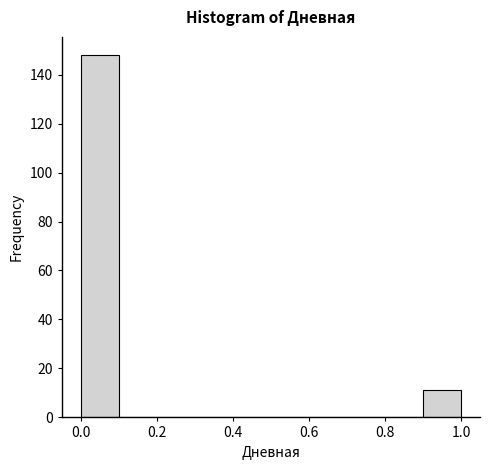

Reading left to right, transcribe this chart: for each bar, give the range it covers on the x-axis and its height. The values are not printed on the chart, so give them approximately, as read against the axis.

0.0 to 0.1: 148
0.1 to 0.2: 0
0.2 to 0.3: 0
0.3 to 0.4: 0
0.4 to 0.5: 0
0.5 to 0.6: 0
0.6 to 0.7: 0
0.7 to 0.8: 0
0.8 to 0.9: 0
0.9 to 1.0: 12